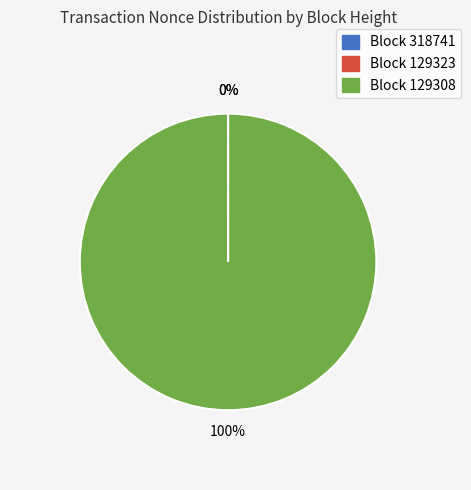

Which category accounts for the majority?

Block 129308